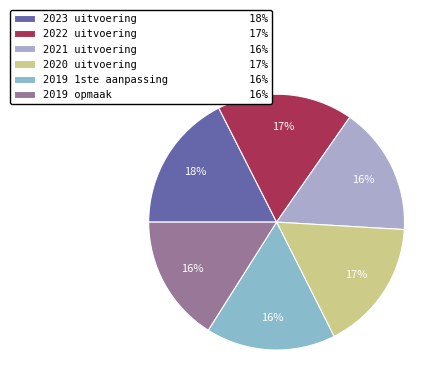

Is the sum of 2023 uitvoering and 2022 uitvoering greater than half?

No